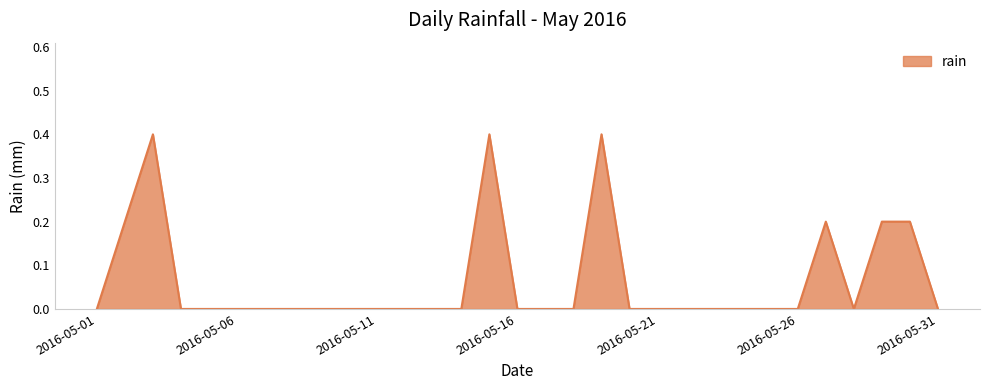

Reading left to right, extract all data points from this chart.

0.0	0.2	0.4	0.0	0.0	0.0	0.0	0.0	0.0	0.0	0.0	0.0	0.0	0.0	0.4	0.0	0.0	0.0	0.4	0.0	0.0	0.0	0.0	0.0	0.0	0.0	0.2	0.0	0.2	0.2	0.0